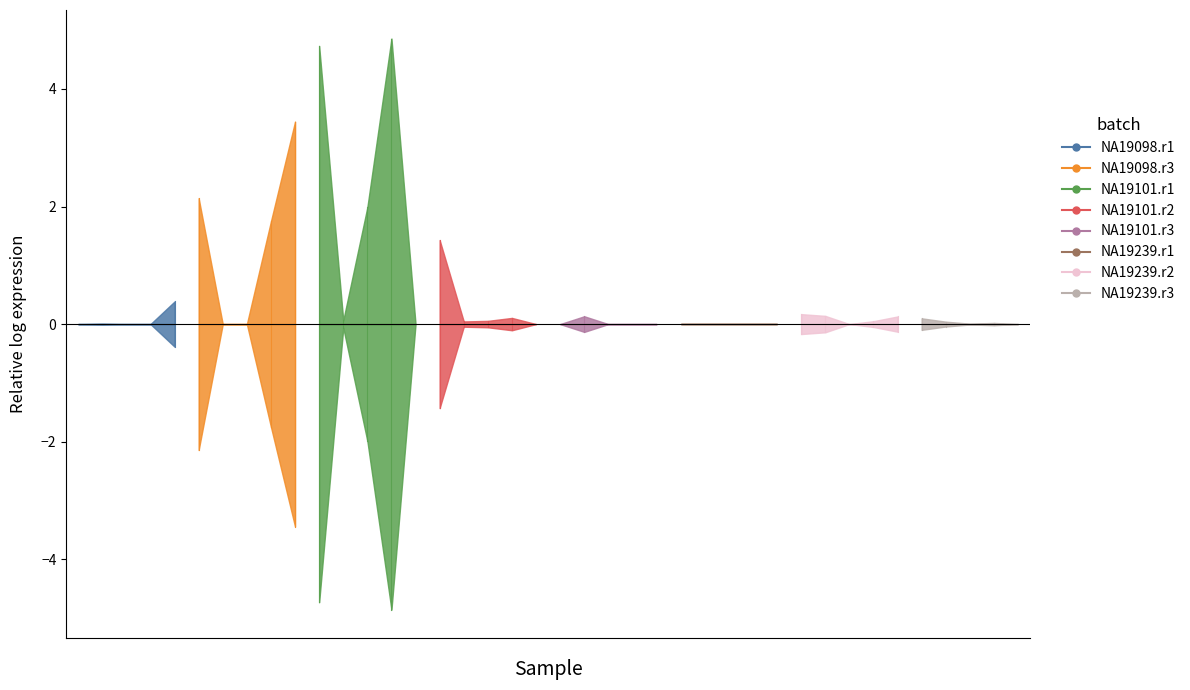

How many lines are shown in the chart?

1